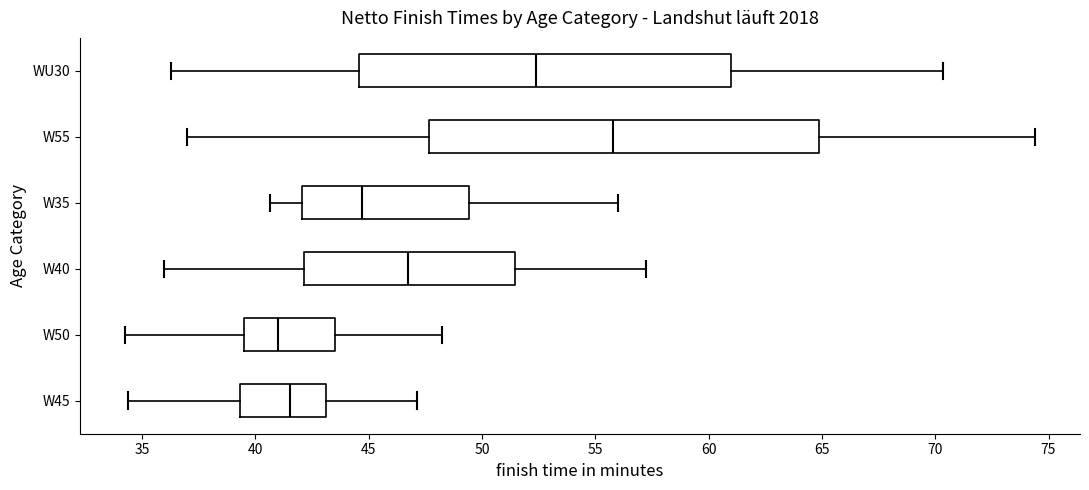

Reading bottom to top, transcribe this box plot: for each box, give where its median line is, the range the box spans, and where its two whiskers end, as read against the x-axis. The values are not printed on the chart, so give them approximately, as read against the axis.

W45: median 41.5, box 39.5 to 43.0, whiskers 34.5 to 47.0
W50: median 41.0, box 39.5 to 43.5, whiskers 34.5 to 48.0
W40: median 46.5, box 42.0 to 51.5, whiskers 36.0 to 57.0
W35: median 44.5, box 42.0 to 49.5, whiskers 40.5 to 56.0
W55: median 56.0, box 47.5 to 65.0, whiskers 37.0 to 74.5
WU30: median 52.5, box 44.5 to 61.0, whiskers 36.5 to 70.5